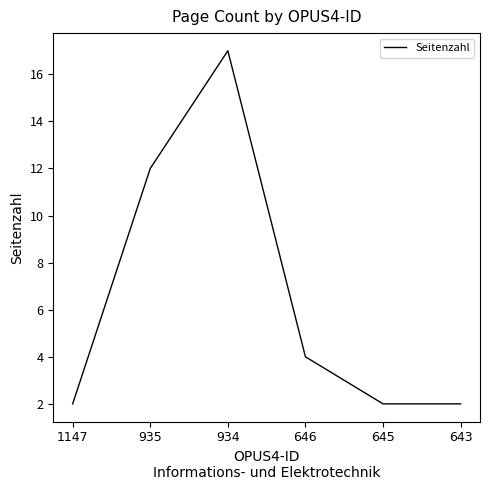

How many distinct data groups are displayed?

1